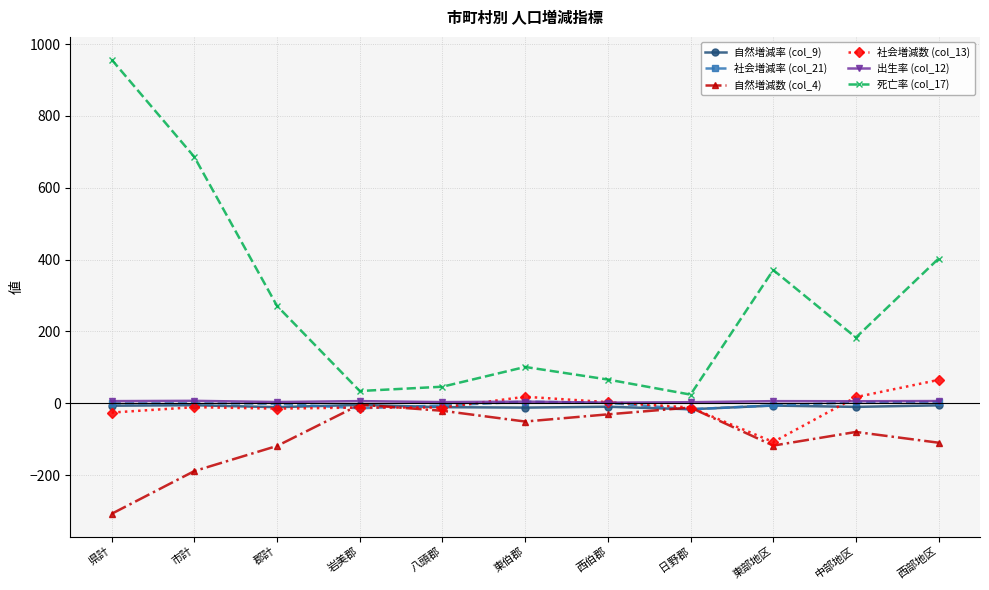

The value of 社会増減数 (col_13) at 西部地区 is 107.7. True or false?

False